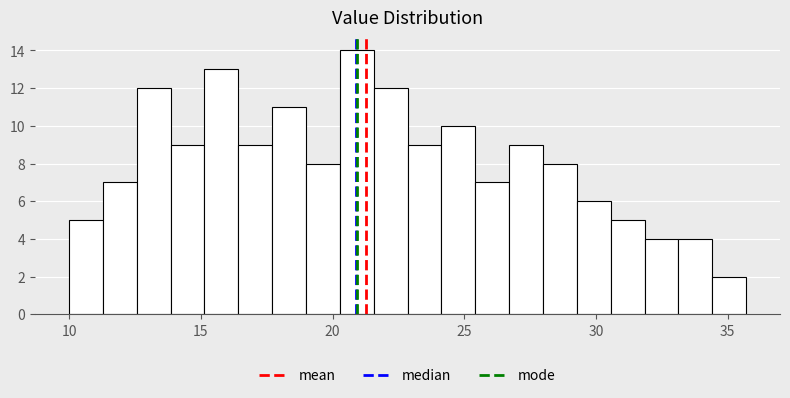

Around what value on the x-axis is the tallest bar? Give the approximate position of its centre, as read against the axis.

21.0